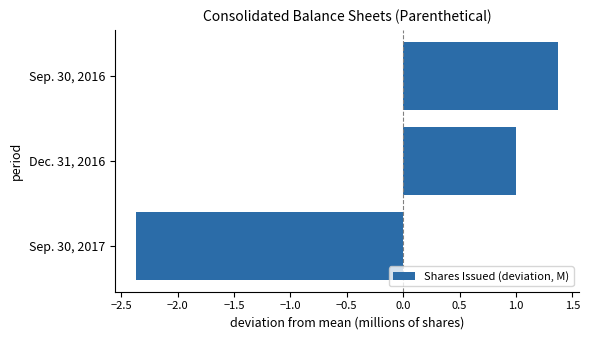

Between Sep. 30, 2016 and Sep. 30, 2017, which is larger?

Sep. 30, 2016